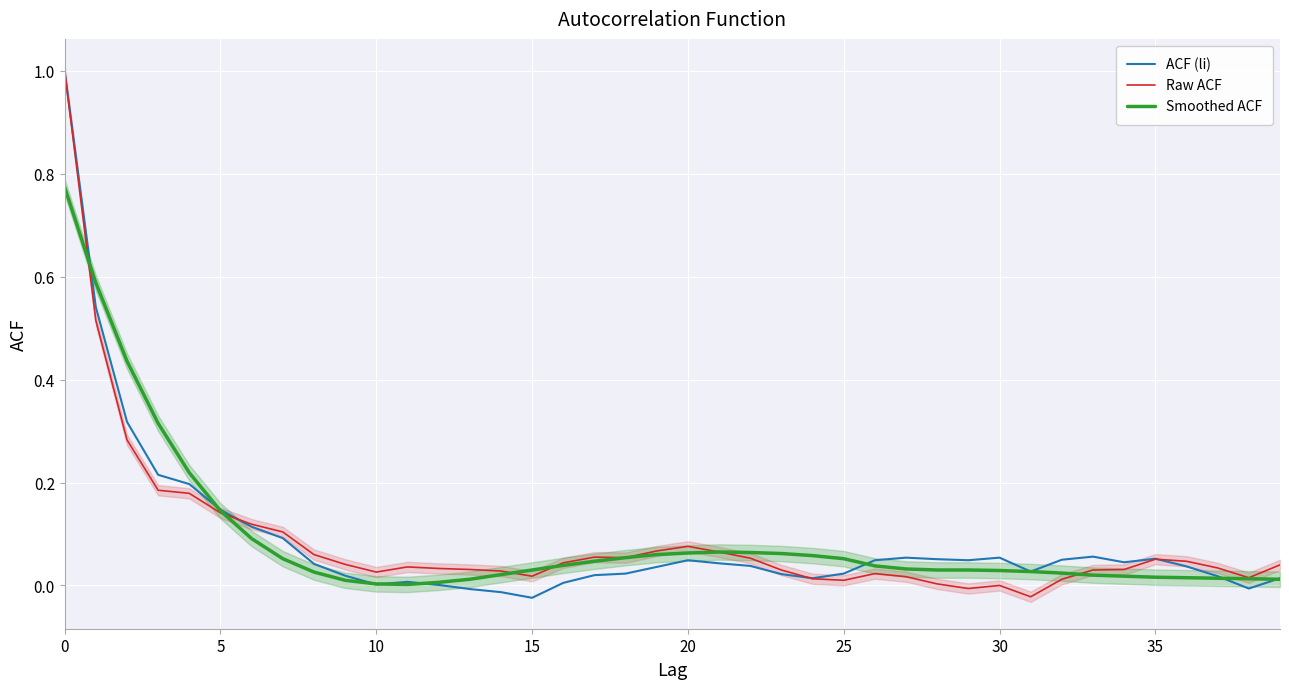

Count the number of data series in this chart.

3